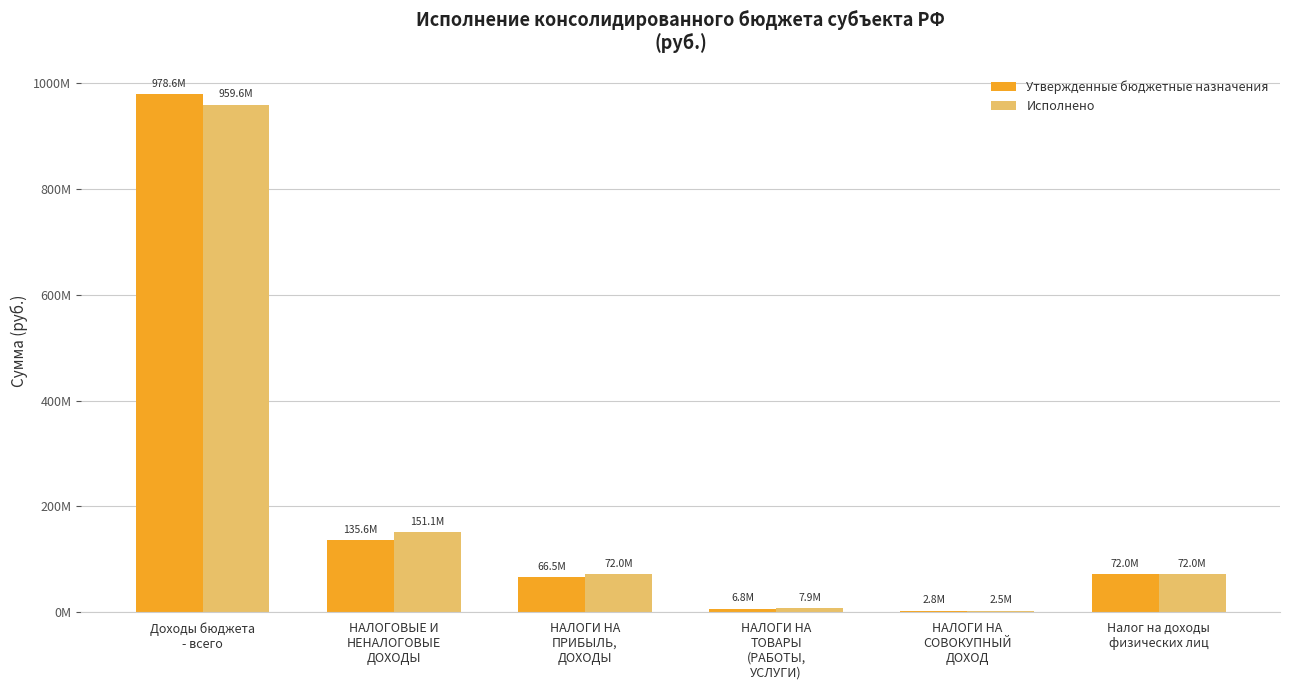

Which series has the largest total across all categories?

Исполнено